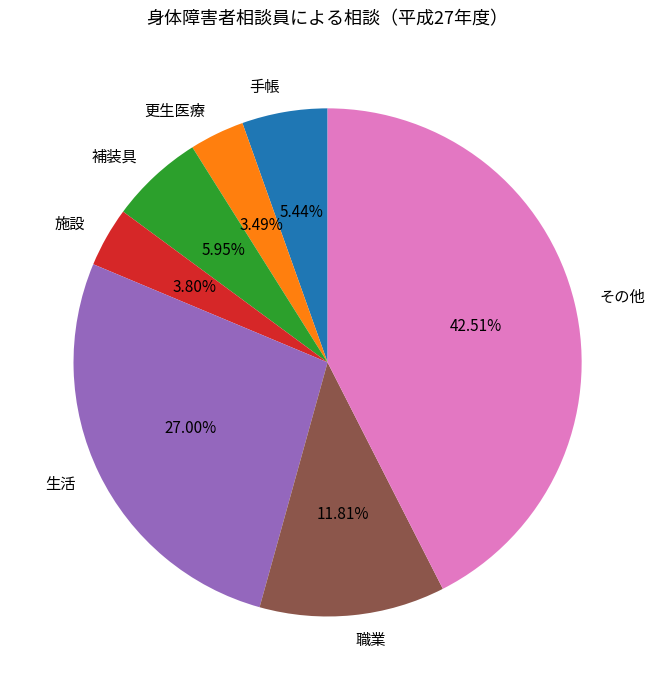

To the nearest percent, what portion does 更生医療 represent?

3%